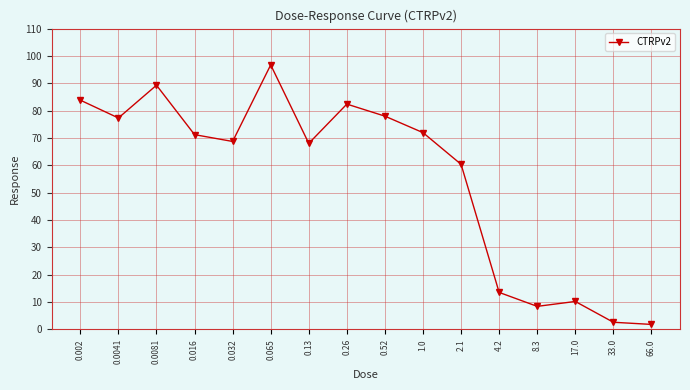

Is it true that the value at 2.1 is 60.4?

True